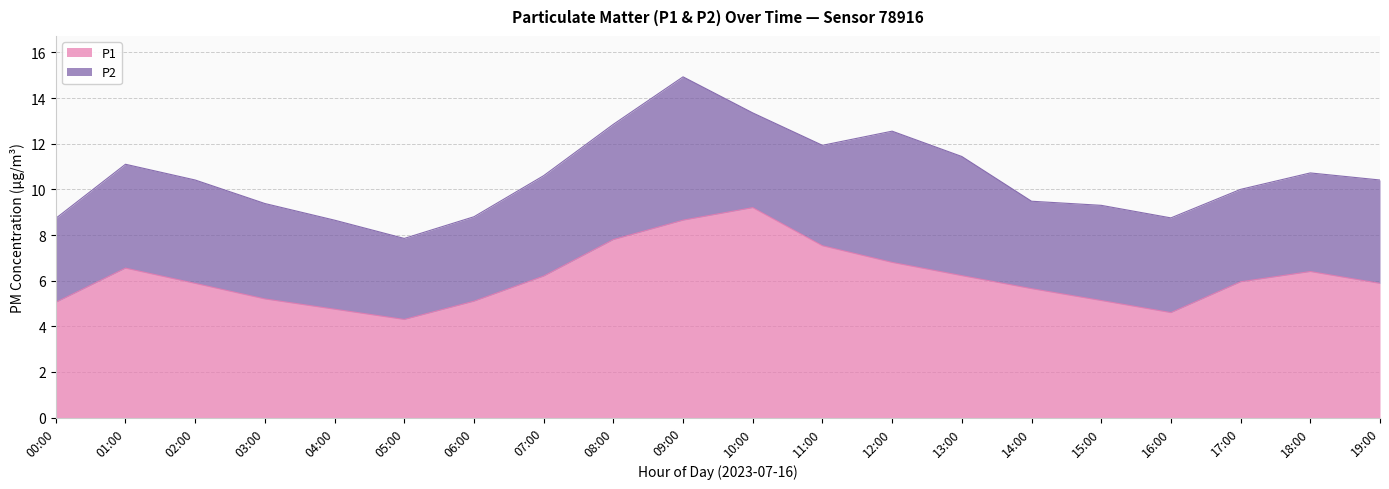

What is the label of the 9th point from the left?

08:00